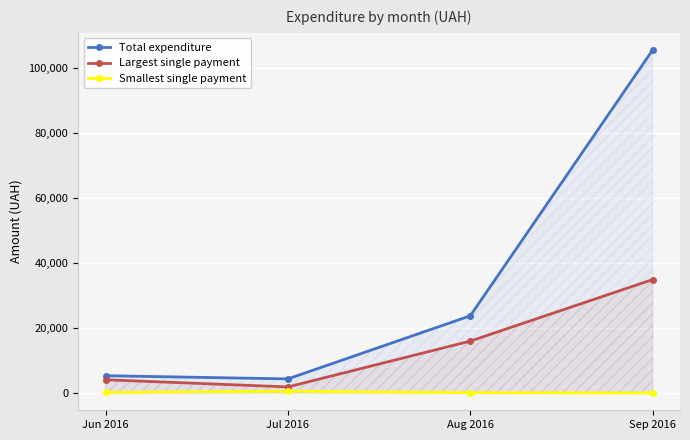

The value of Smallest single payment at Jul 2016 is 935.9. True or false?

False